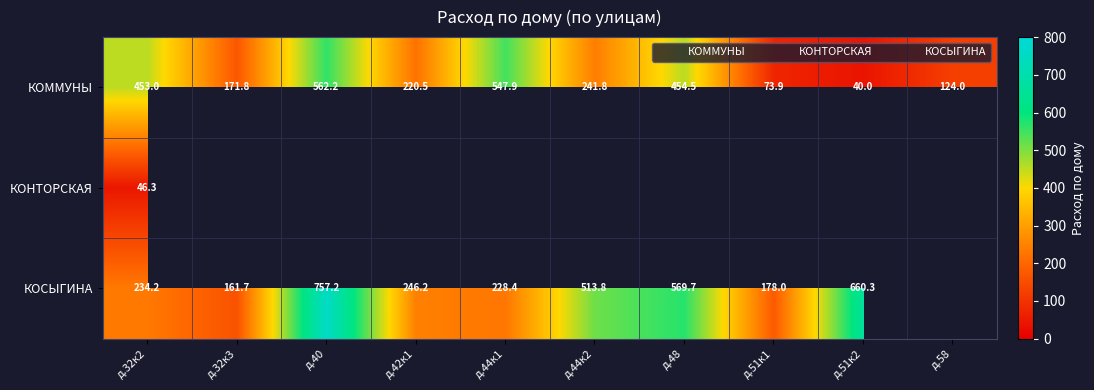

Is the value of КОСЫГИНА at д.51к2 greater than the value of КОММУНЫ at д.44к2?

Yes